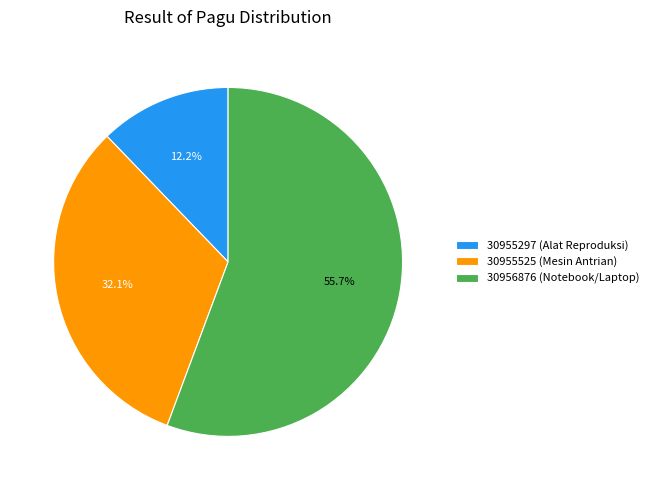

To the nearest percent, what is the combined percentage of 30955297 and 30956876?

68%